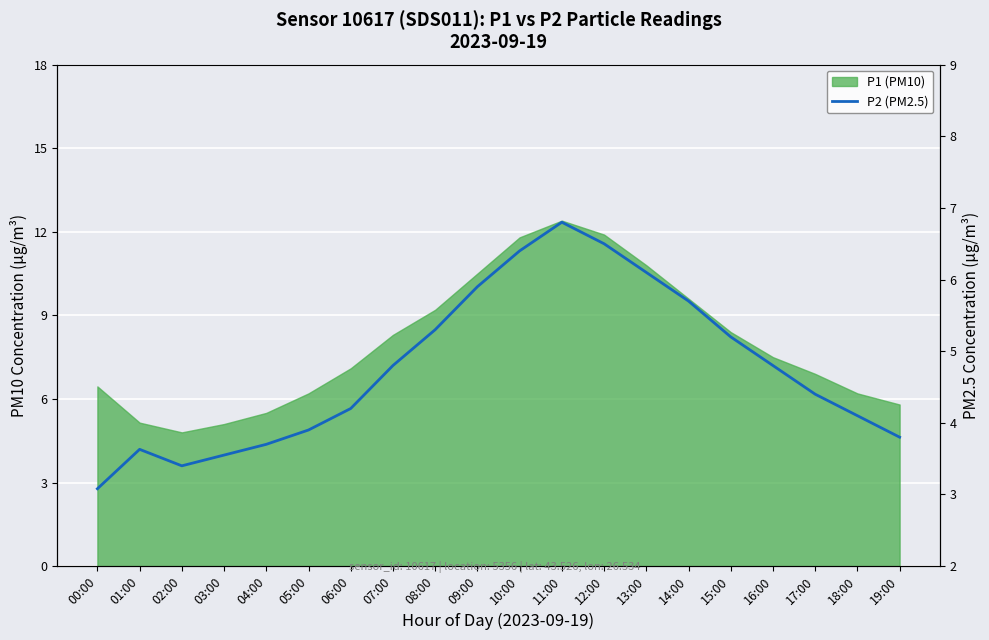

Count the number of categories in the chart.

20